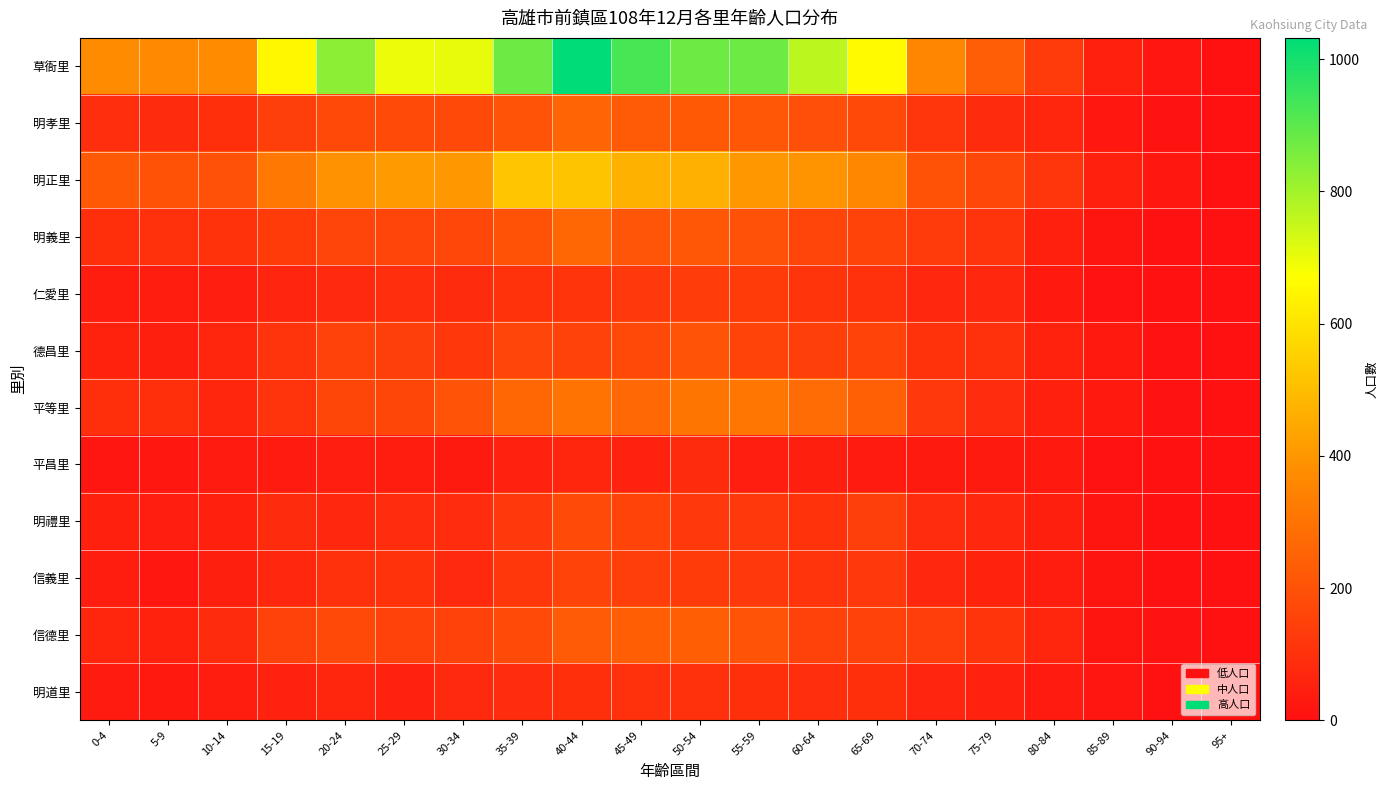

Reading left to right, what are all the values shown in this chart?

草衙里: 0-4=374	5-9=365	10-14=372	15-19=653	20-24=832	25-29=695	30-34=704	35-39=878	40-44=1032	45-49=928	50-54=876	55-59=876	60-64=765	65-69=659	70-74=357	75-79=230	80-84=128	85-89=50	90-94=17	95+=2
明孝里: 0-4=91	5-9=83	10-14=93	15-19=143	20-24=172	25-29=175	30-34=172	35-39=202	40-44=254	45-49=225	50-54=219	55-59=215	60-64=190	65-69=172	70-74=115	75-79=81	80-84=66	85-89=22	90-94=9	95+=1
明正里: 0-4=220	5-9=201	10-14=197	15-19=315	20-24=390	25-29=410	30-34=402	35-39=522	40-44=518	45-49=471	50-54=466	55-59=401	60-64=393	65-69=361	70-74=198	75-79=167	80-84=114	85-89=49	90-94=24	95+=1
明義里: 0-4=95	5-9=100	10-14=104	15-19=131	20-24=159	25-29=161	30-34=166	35-39=201	40-44=258	45-49=209	50-54=215	55-59=197	60-64=158	65-69=157	70-74=125	75-79=106	80-84=52	85-89=14	90-94=4	95+=2
仁愛里: 0-4=37	5-9=38	10-14=43	15-19=62	20-24=78	25-29=89	30-34=83	35-39=103	40-44=110	45-49=122	50-54=134	55-59=129	60-64=112	65-69=100	70-74=72	75-79=70	80-84=26	85-89=5	90-94=3	95+=0
德昌里: 0-4=57	5-9=46	10-14=68	15-19=105	20-24=149	25-29=143	30-34=119	35-39=158	40-44=153	45-49=171	50-54=205	55-59=154	60-64=145	65-69=156	70-74=104	75-79=100	80-84=60	85-89=26	90-94=5	95+=2
平等里: 0-4=93	5-9=96	10-14=68	15-19=108	20-24=163	25-29=162	30-34=202	35-39=264	40-44=302	45-49=270	50-54=304	55-59=310	60-64=277	65-69=238	70-74=123	75-79=88	80-84=51	85-89=25	90-94=9	95+=1
平昌里: 0-4=18	5-9=24	10-14=35	15-19=33	20-24=41	25-29=37	30-34=32	35-39=54	40-44=67	45-49=56	50-54=82	55-59=44	60-64=47	65-69=33	70-74=32	75-79=31	80-84=28	85-89=6	90-94=3	95+=0
明禮里: 0-4=52	5-9=41	10-14=50	15-19=83	20-24=71	25-29=88	30-34=85	35-39=122	40-44=177	45-49=154	50-54=122	55-59=122	60-64=103	65-69=142	70-74=86	75-79=72	80-84=47	85-89=14	90-94=3	95+=1
信義里: 0-4=40	5-9=24	10-14=47	15-19=69	20-24=100	25-29=102	30-34=78	35-39=119	40-44=157	45-49=139	50-54=132	55-59=123	60-64=106	65-69=121	70-74=71	75-79=59	80-84=40	85-89=15	90-94=3	95+=0
信德里: 0-4=65	5-9=59	10-14=81	15-19=147	20-24=171	25-29=148	30-34=152	35-39=177	40-44=229	45-49=235	50-54=237	55-59=204	60-64=150	65-69=152	70-74=138	75-79=110	80-84=67	85-89=14	90-94=10	95+=0
明道里: 0-4=34	5-9=25	10-14=37	15-19=55	20-24=67	25-29=55	30-34=79	35-39=87	40-44=93	45-49=99	50-54=98	55-59=94	60-64=89	65-69=93	70-74=63	75-79=55	80-84=36	85-89=19	90-94=3	95+=0